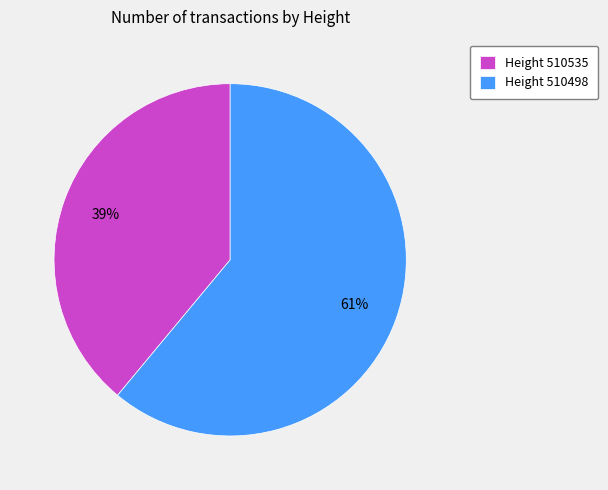

Combined, do Height 510535 and Height 510498 account for over 50%?

Yes